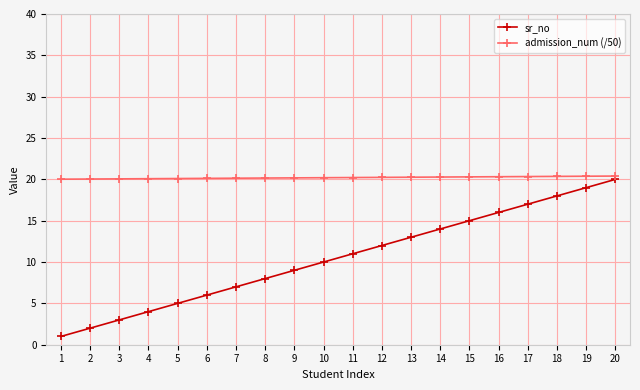

The value of sr_no at 4 is 1.4. True or false?

False